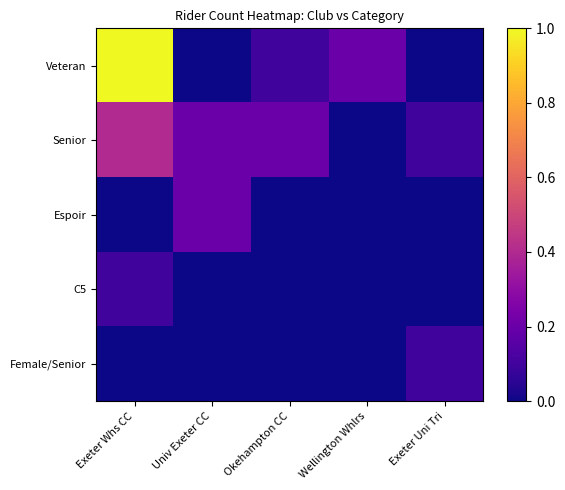

How many categories are shown in the chart?

5